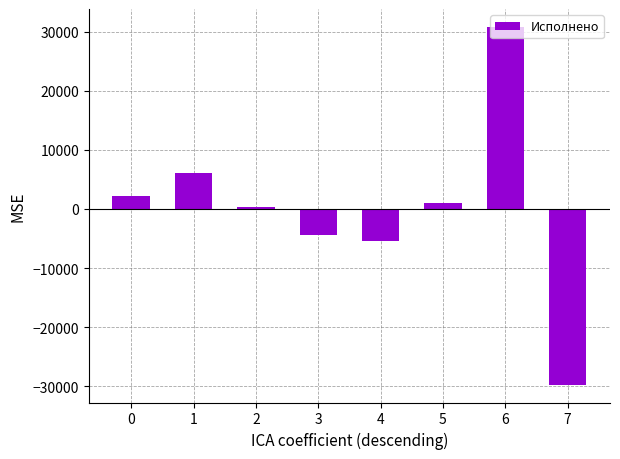

Is it true that the value at 2 is 400.7?

True